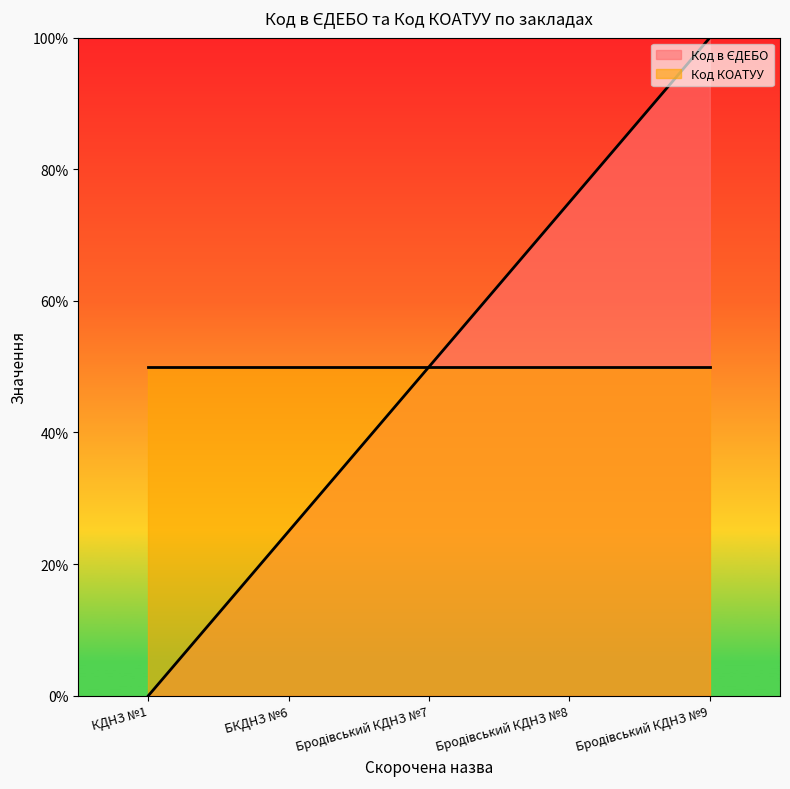

Which has a higher value, Бродівський КДНЗ №9 or БКДНЗ №6?

Бродівський КДНЗ №9